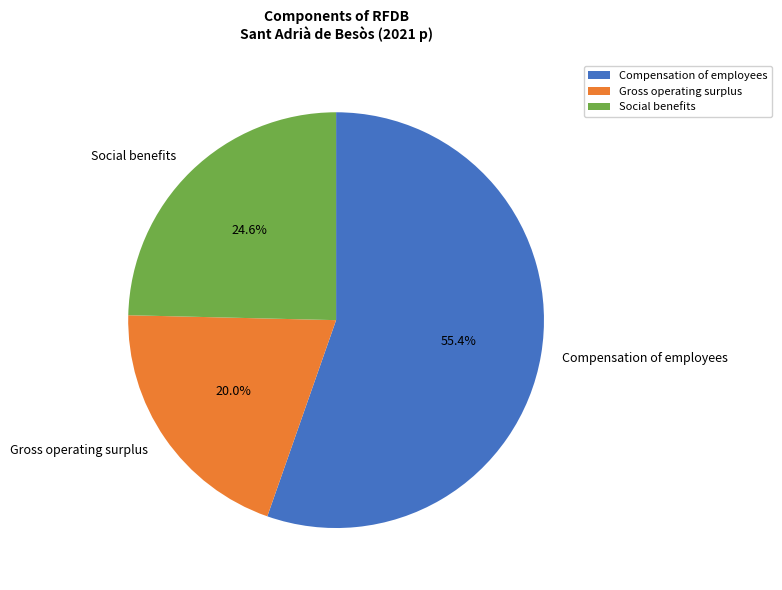

What is the ratio of the value at Social benefits to the value at Compensation of employees?

0.4